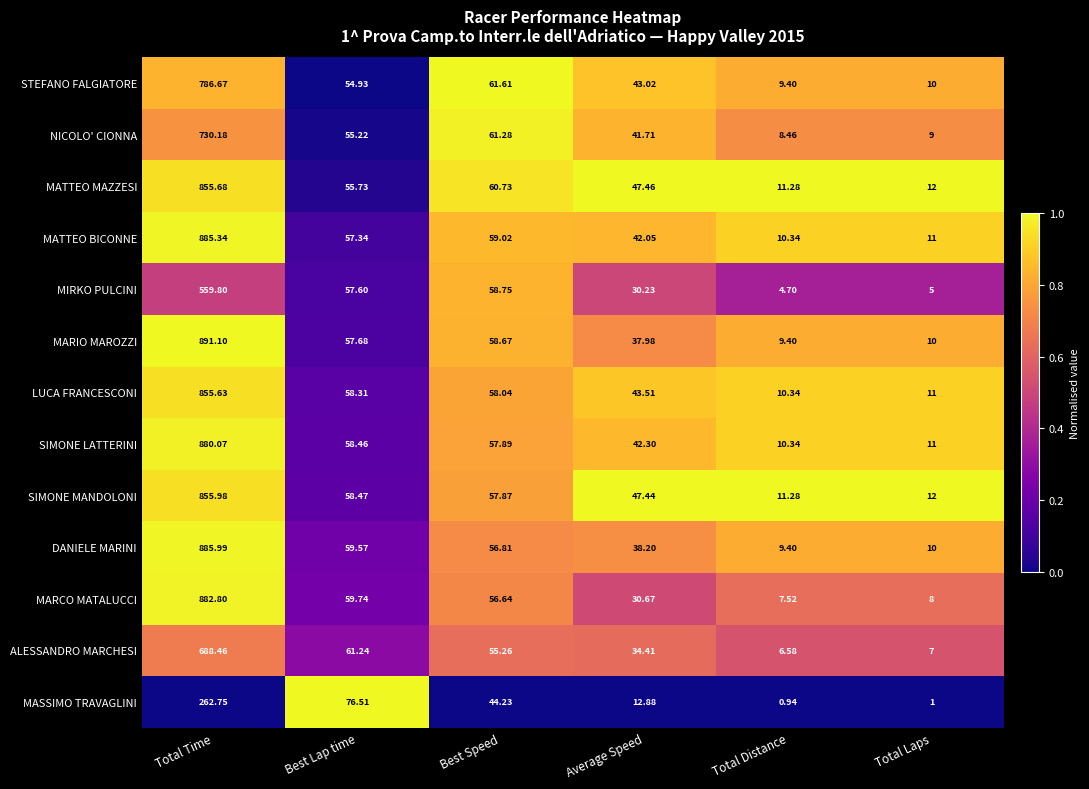

Rank the series by their maximum value, from highest to lowest.

MARIO MAROZZI, DANIELE MARINI, MATTEO BICONNE, MARCO MATALUCCI, SIMONE LATTERINI, SIMONE MANDOLONI, MATTEO MAZZESI, LUCA FRANCESCONI, STEFANO FALGIATORE, NICOLO' CIONNA, ALESSANDRO MARCHESI, MIRKO PULCINI, MASSIMO TRAVAGLINI